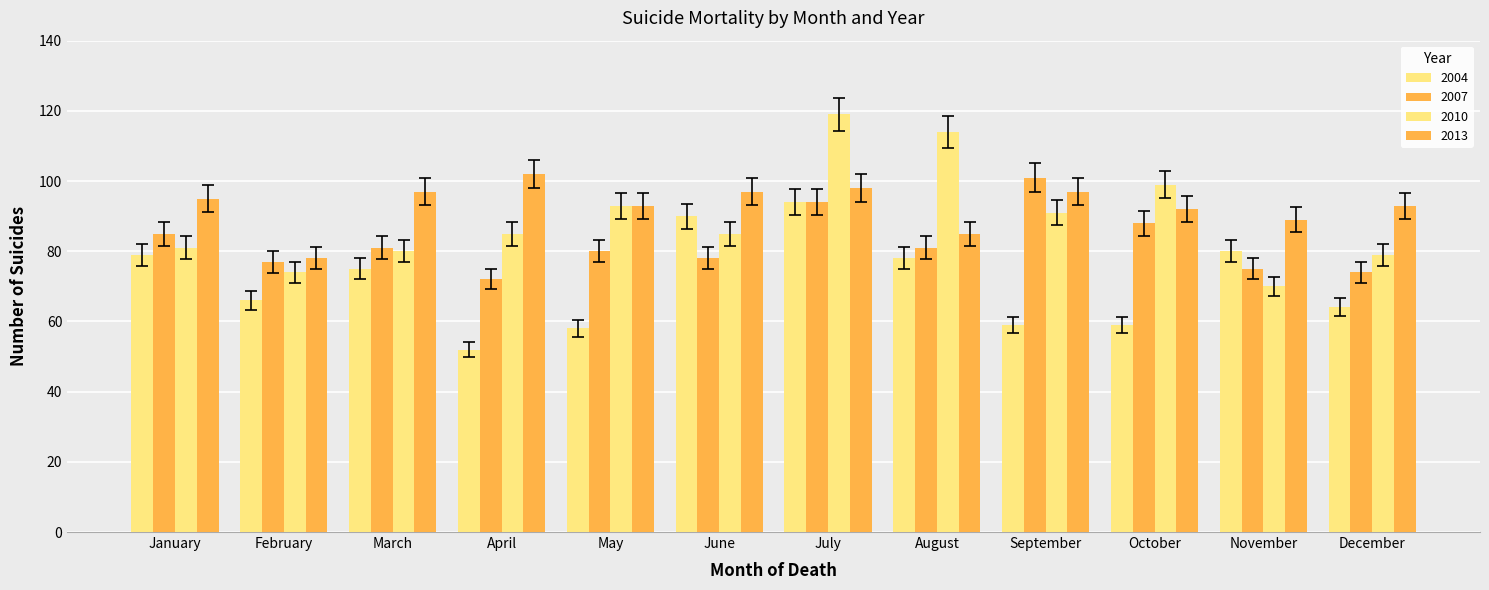

How many groups of bars are there?

12